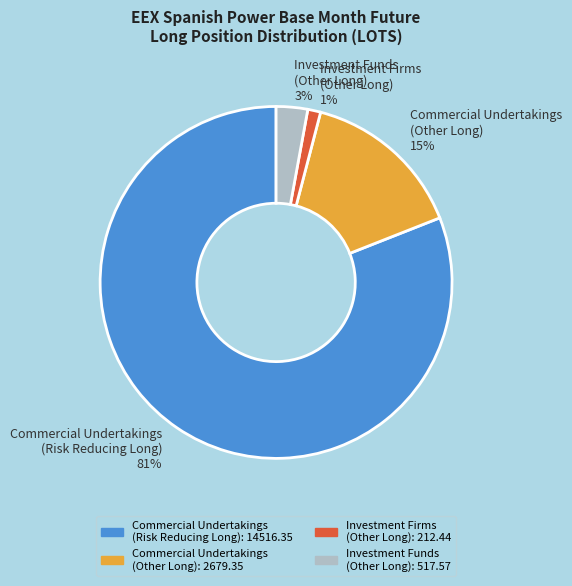

Is there a majority slice in this chart?

Yes